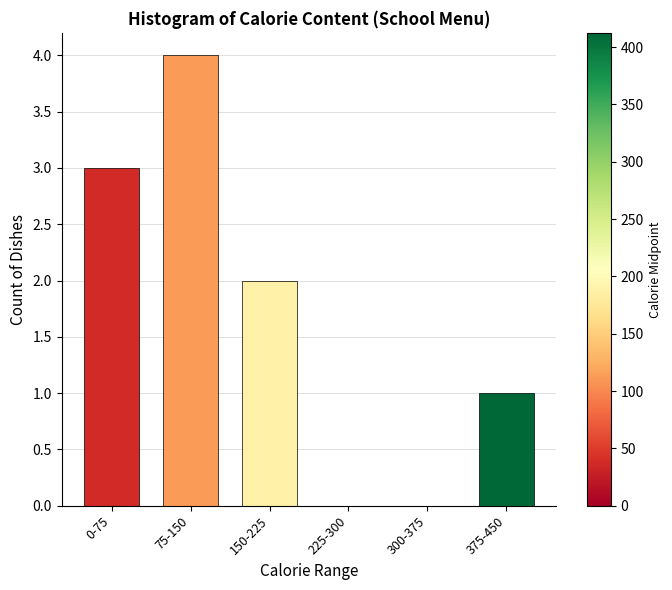

Reading right to left, extract all data points from this chart.

375-450=1	300-375=0	225-300=0	150-225=2	75-150=4	0-75=3